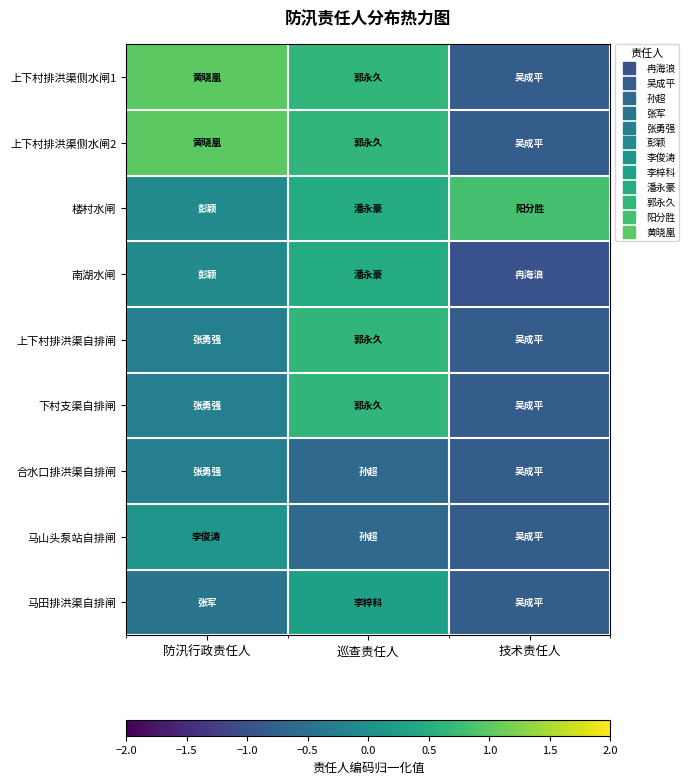

Reading right to left, transcribe all the data shown in this chart.

上下村排洪渠侧水闸1: 技术责任人=-0.8	巡查责任人=0.6	防汛行政责任人=1.0
上下村排洪渠侧水闸2: 技术责任人=-0.8	巡查责任人=0.6	防汛行政责任人=1.0
楼村水闸: 技术责任人=0.8	巡查责任人=0.5	防汛行政责任人=-0.1
南湖水闸: 技术责任人=-1.0	巡查责任人=0.5	防汛行政责任人=-0.1
上下村排洪渠自排闸: 技术责任人=-0.8	巡查责任人=0.6	防汛行政责任人=-0.3
下村支渠自排闸: 技术责任人=-0.8	巡查责任人=0.6	防汛行政责任人=-0.3
合水口排洪渠自排闸: 技术责任人=-0.8	巡查责任人=-0.6	防汛行政责任人=-0.3
马山头泵站自排闸: 技术责任人=-0.8	巡查责任人=-0.6	防汛行政责任人=0.1
马田排洪渠自排闸: 技术责任人=-0.8	巡查责任人=0.3	防汛行政责任人=-0.5